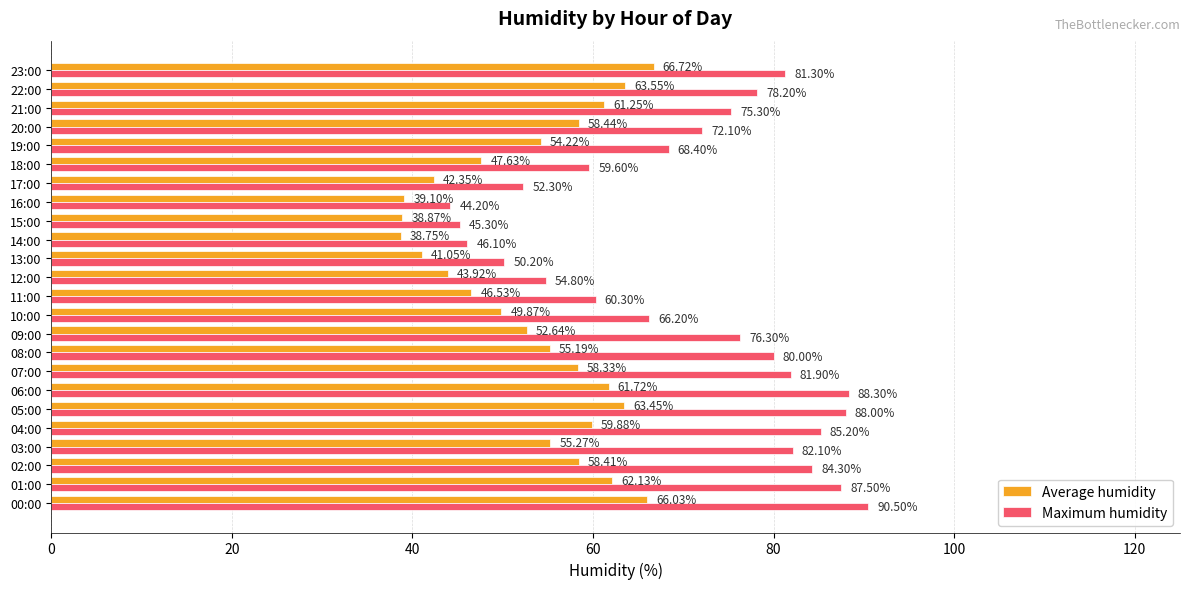

What is the difference between the maximum and minimum values in the Average humidity series?

28.0